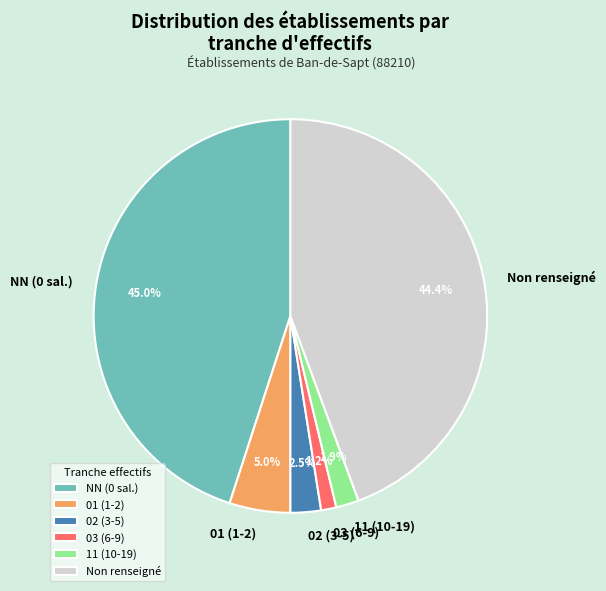

Does any single category account for the majority?

No